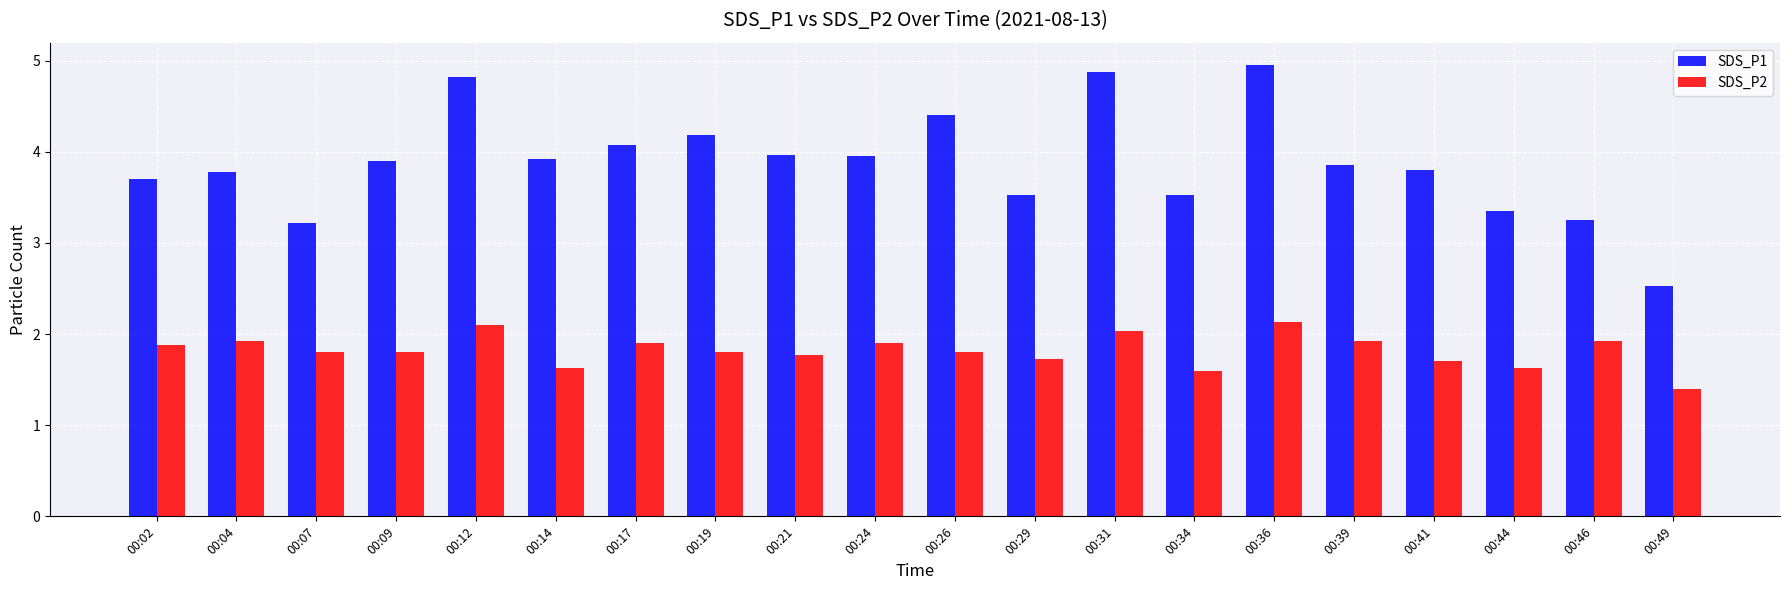

What is the lowest value of the SDS_P1 series?

2.5